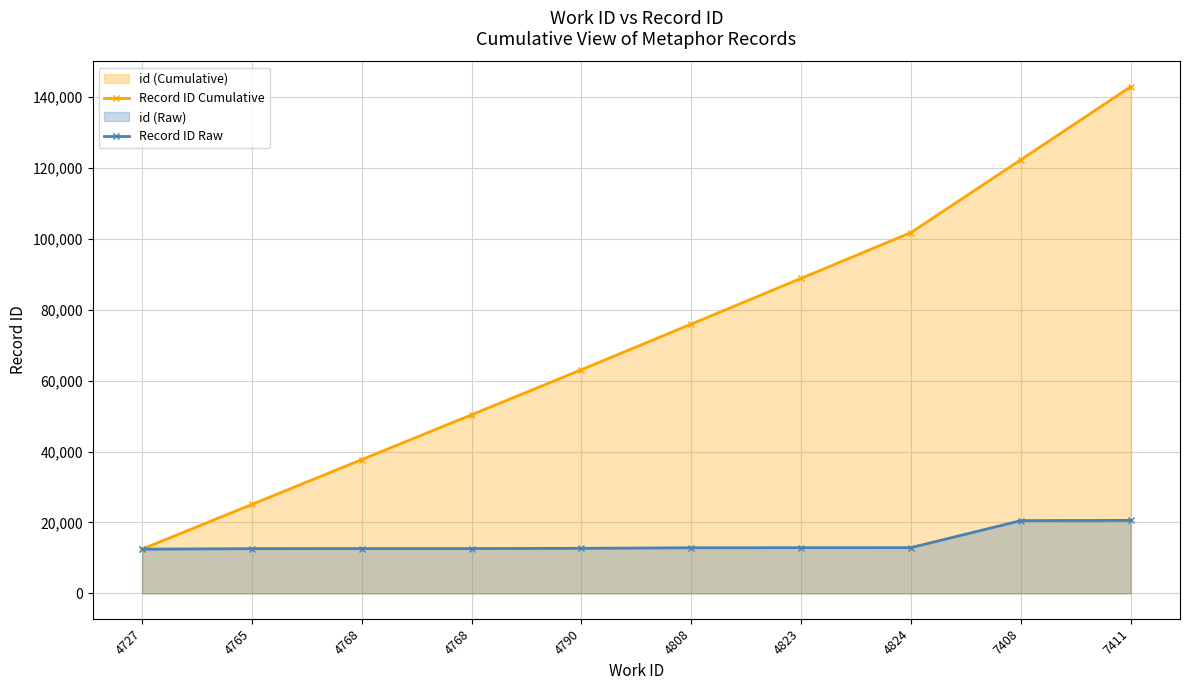

What is the approximate value of Record ID Raw at 4790?

12713